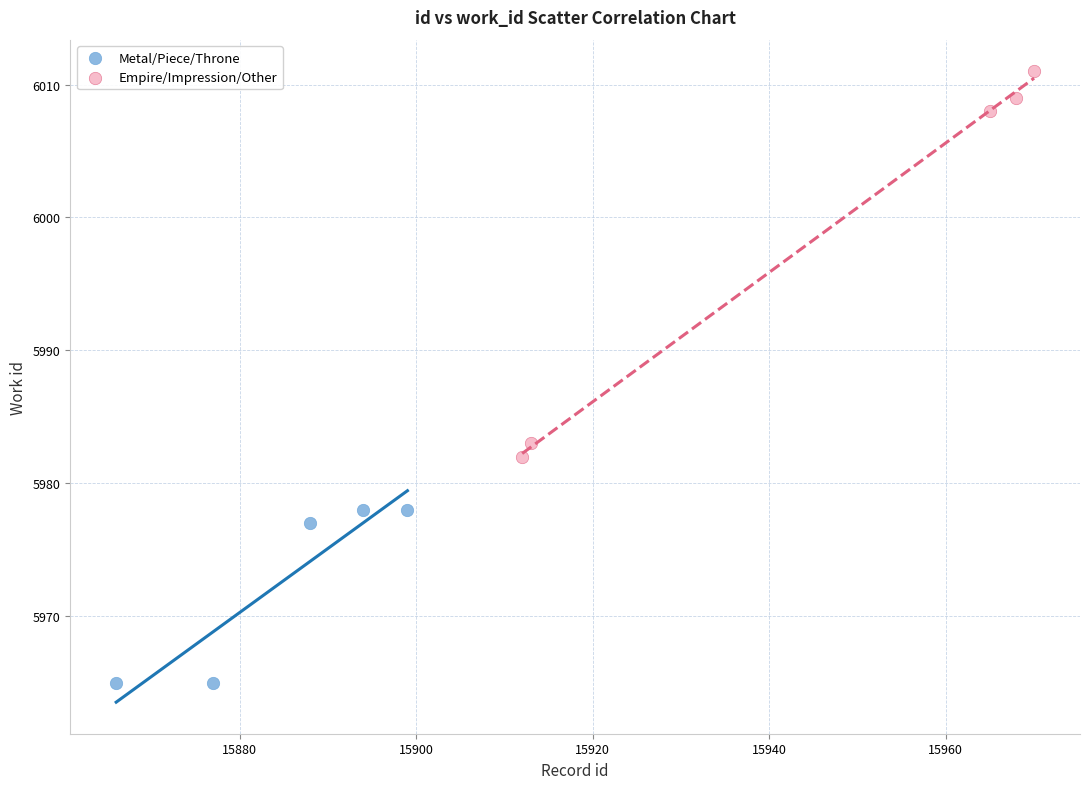

What are all the series names shown in the legend?

Metal/Piece/Throne, Empire/Impression/Other